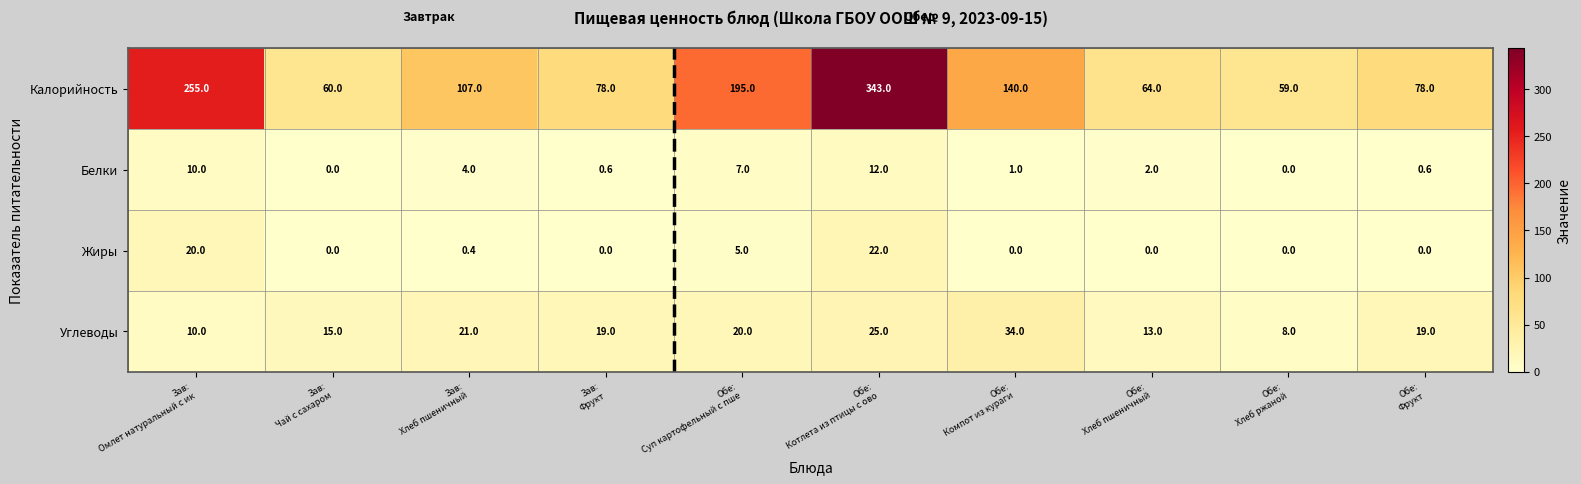

How many values in the Углеводы series are below 19?

4